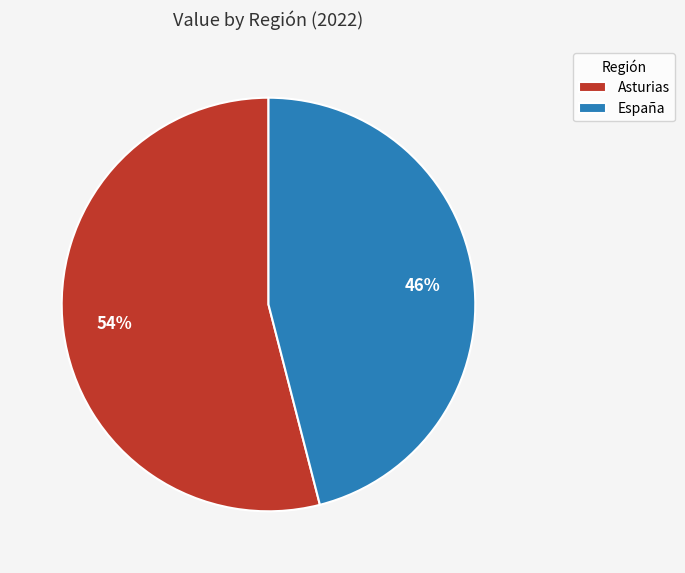

Is it true that España is 33% of the pie?

False